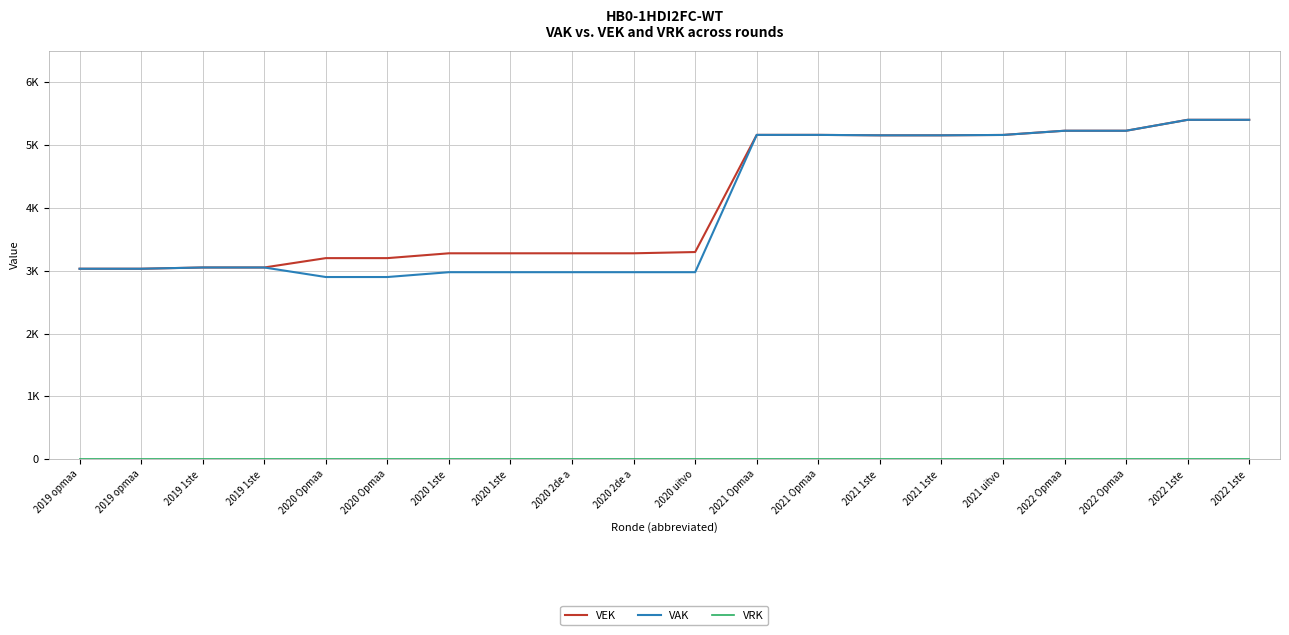

Is this an area chart (filled region under the line)?

No